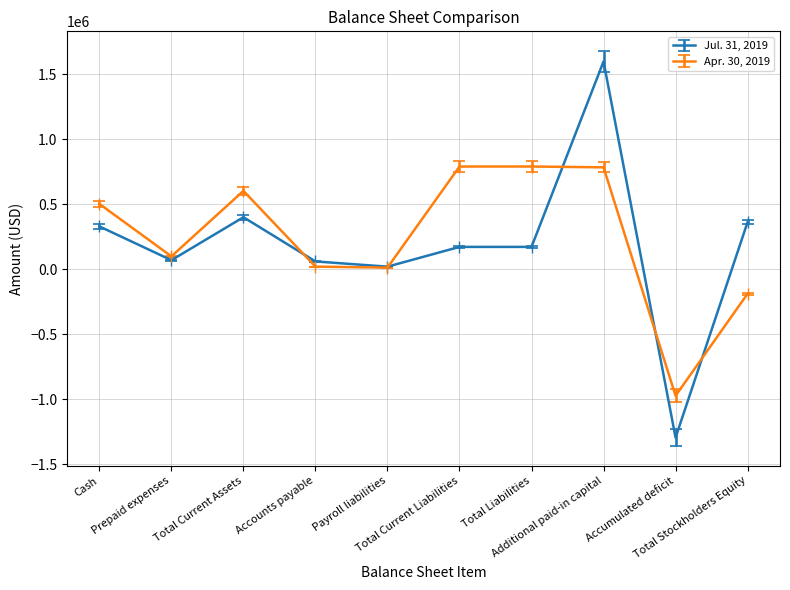

What is the smallest value displayed?

-1293324